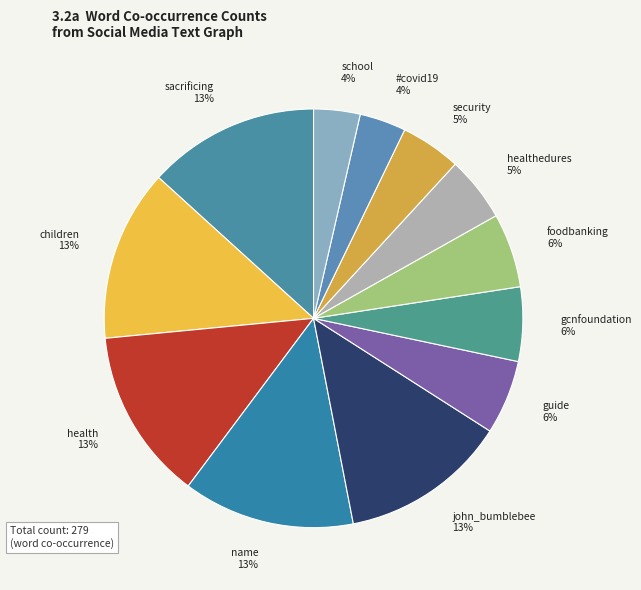

How many segments does this pie chart have?

12